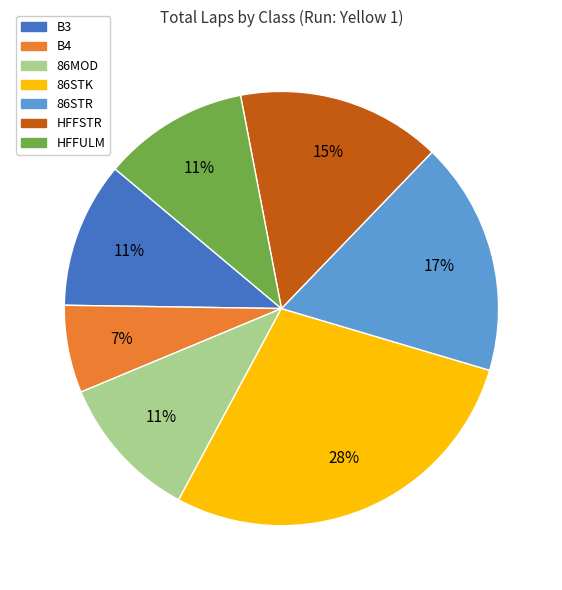

Which category has the biggest portion of the pie?

86STK